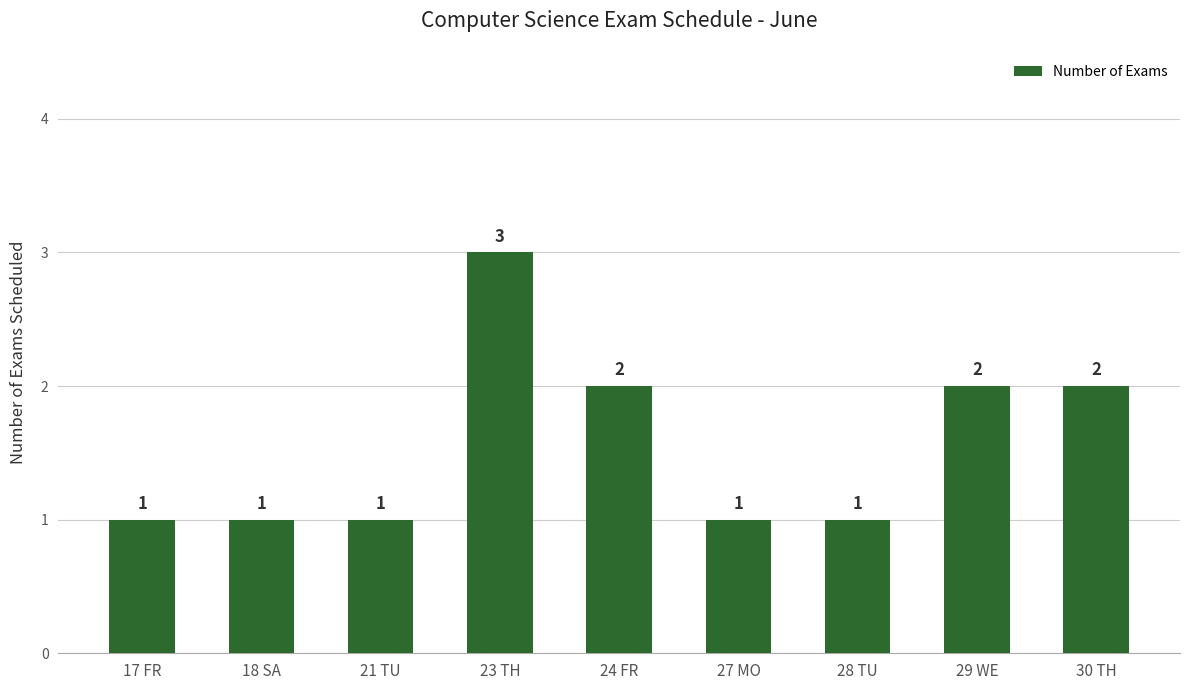

What is the label of the 7th bar from the left?

28 TU